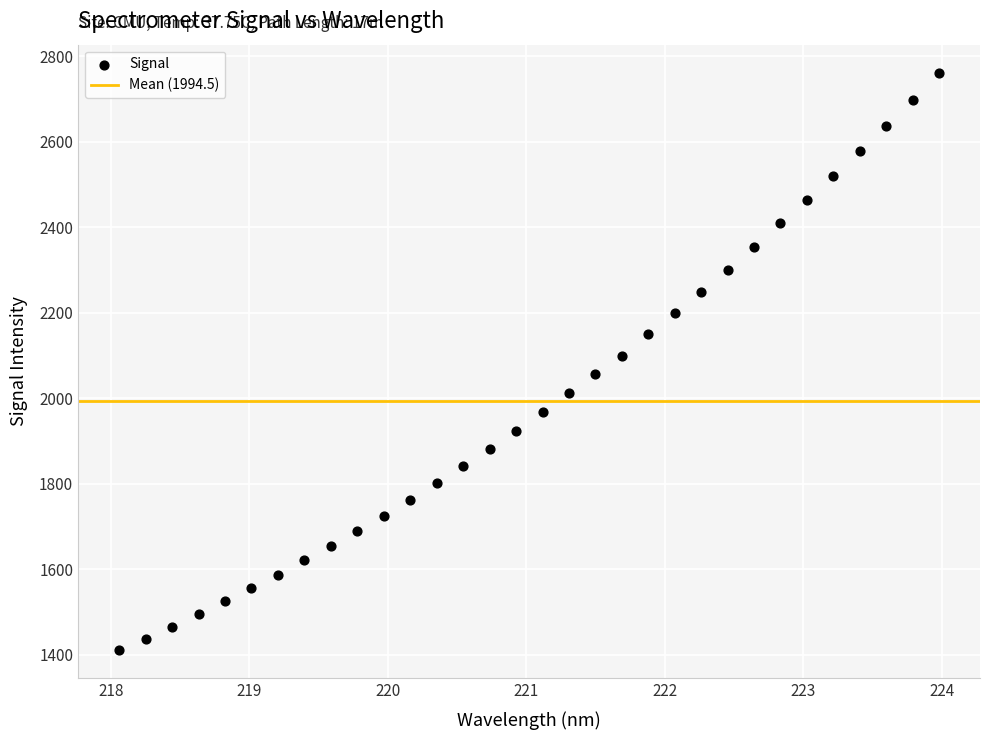

What is the range of Y values (max minus min)?

1347.2